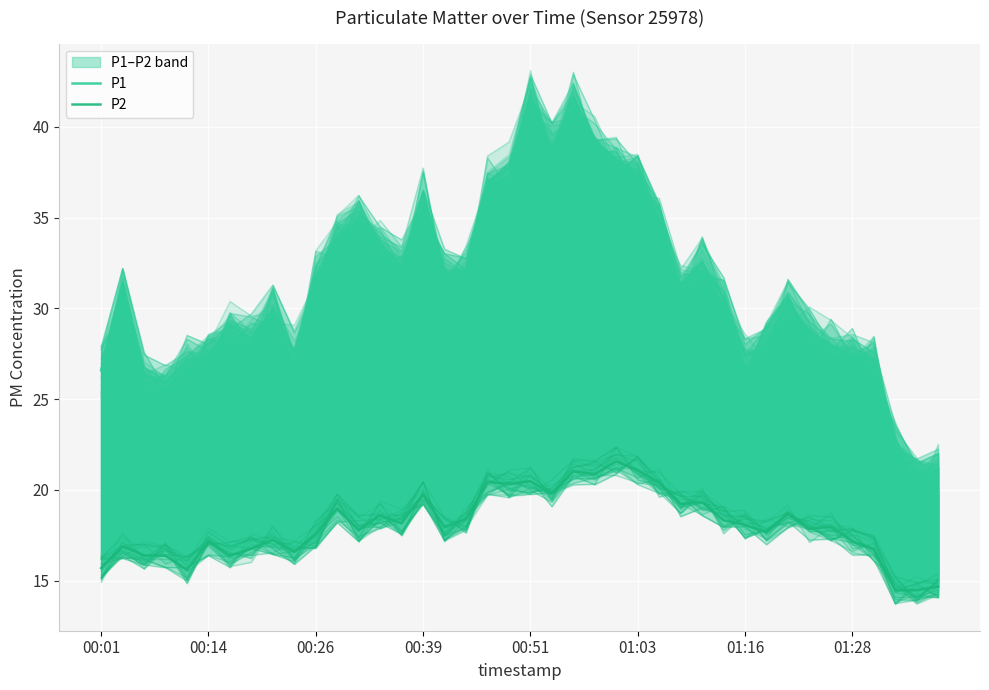

Between 29 and 01:16, which is larger?

29